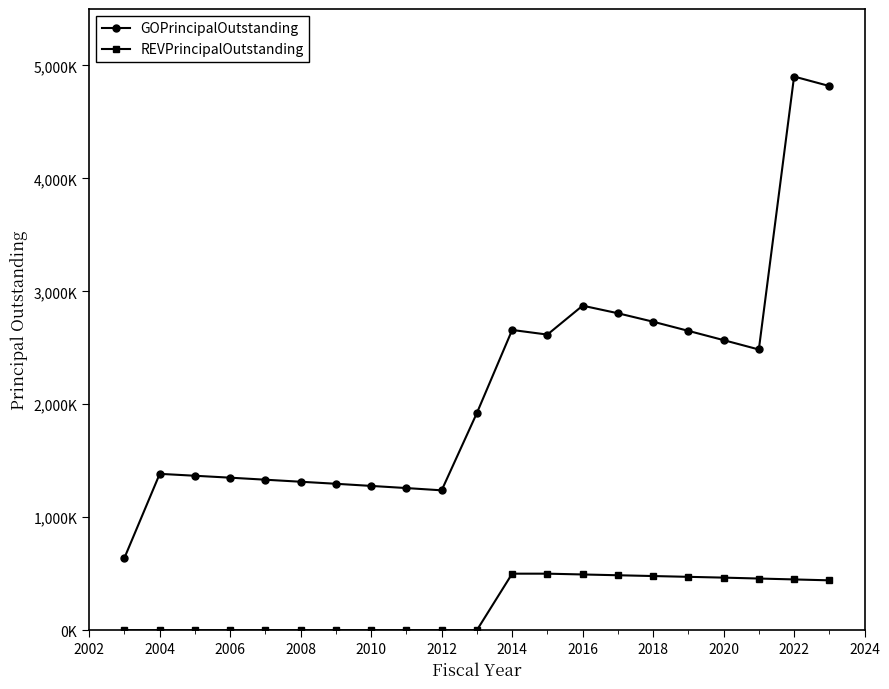

Reading left to right, what are all the values shown in this chart?

GOPrincipalOutstanding: 641000	1384000	1367000	1350000	1332000	1314000	1296000	1277000	1258000	1238000	1923000	2658000	2617000	2873000	2806000	2731000	2650000	2568000	2485000	4902000	4818000
REVPrincipalOutstanding: 0	0	0	0	0	0	0	0	0	0	0	500000	500000	493000	486000	479000	472000	465000	457000	449000	441000